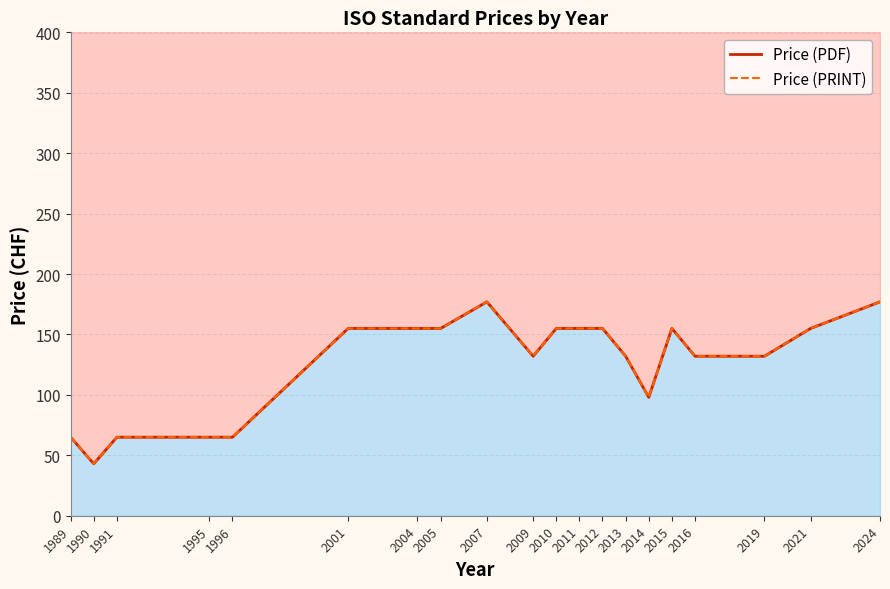

Reading left to right, extract all data points from this chart.

Price (PDF): 65	43	65	65	65	155	155	155	177	132	155	155	155	132	98	155	132	132	155	177
Price (PRINT): 65	43	65	65	65	155	155	155	177	132	155	155	155	132	98	155	132	132	155	177